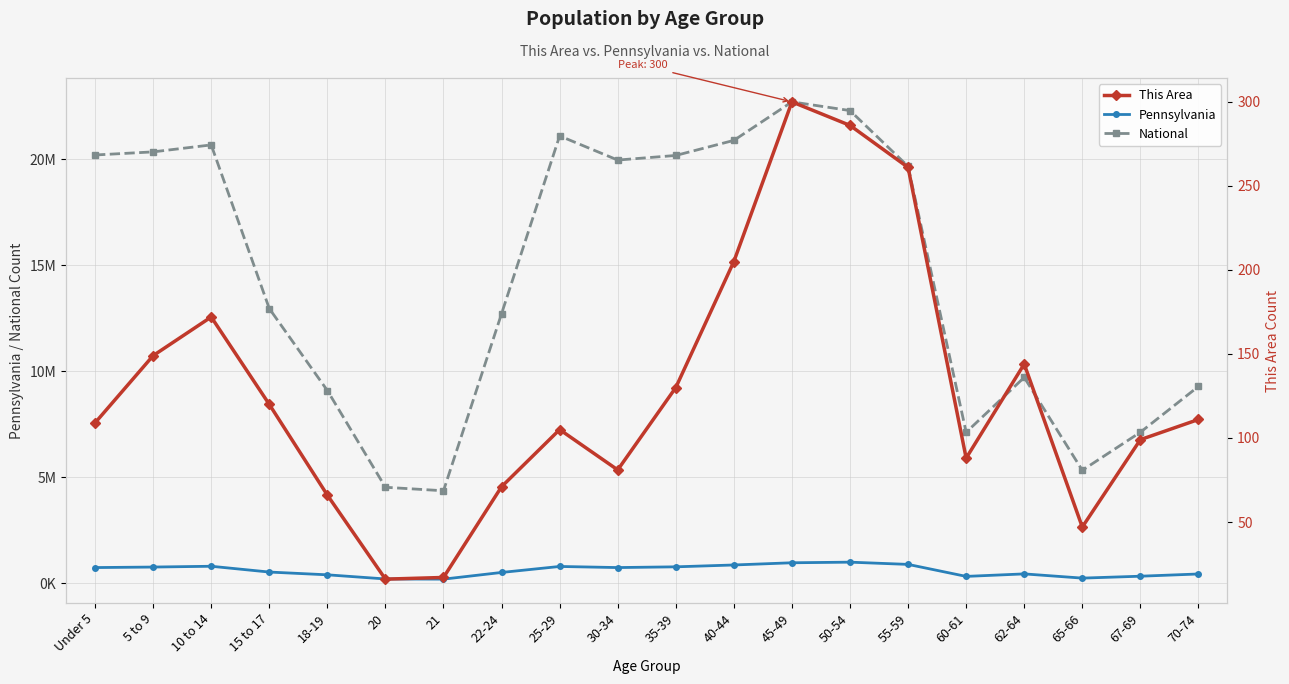

Does the chart display data point markers on the line(s)?

Yes